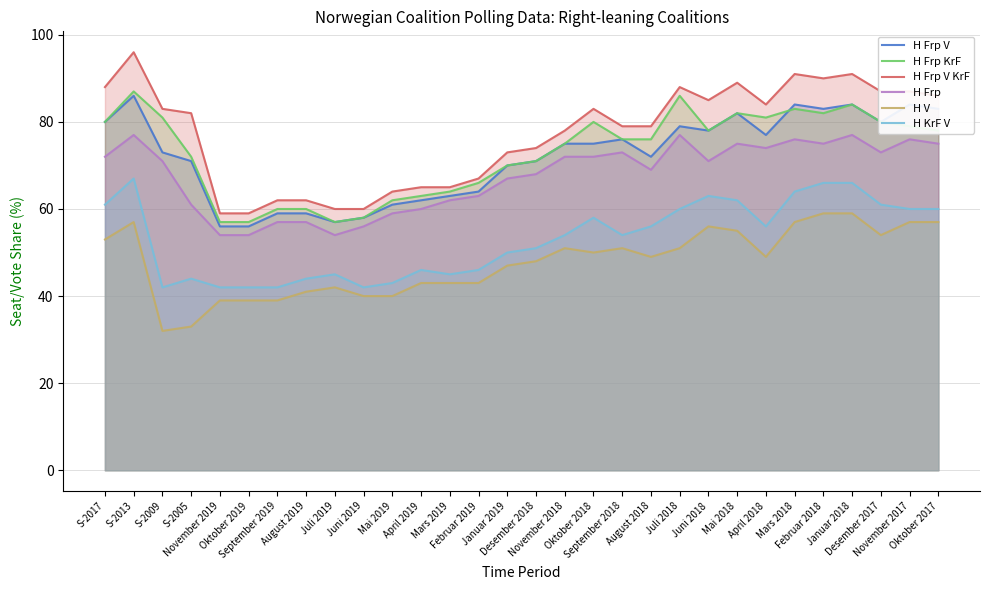

How many data points in H Frp are above 71?

14